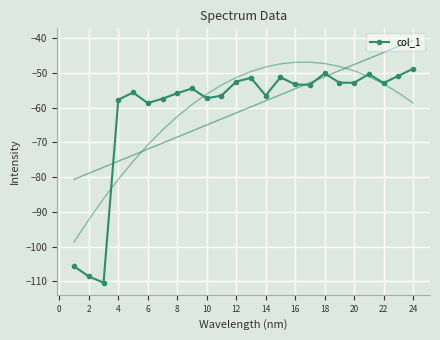

Is it true that col_1 equals -52.8 at 20?

True